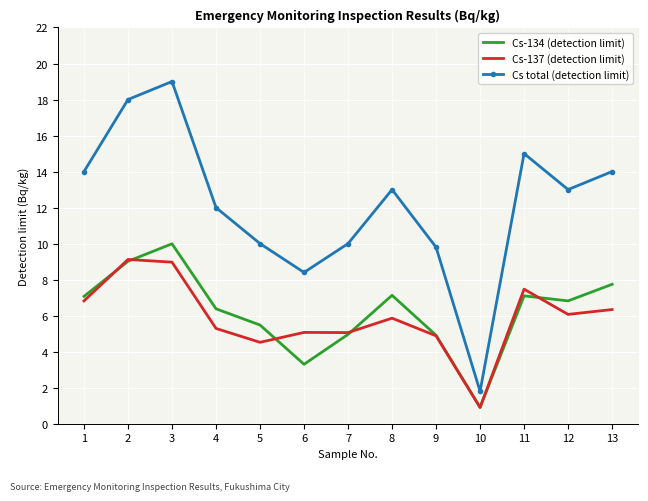

True or false: Cs-134 (detection limit) and Cs total (detection limit) intersect in this chart.

False